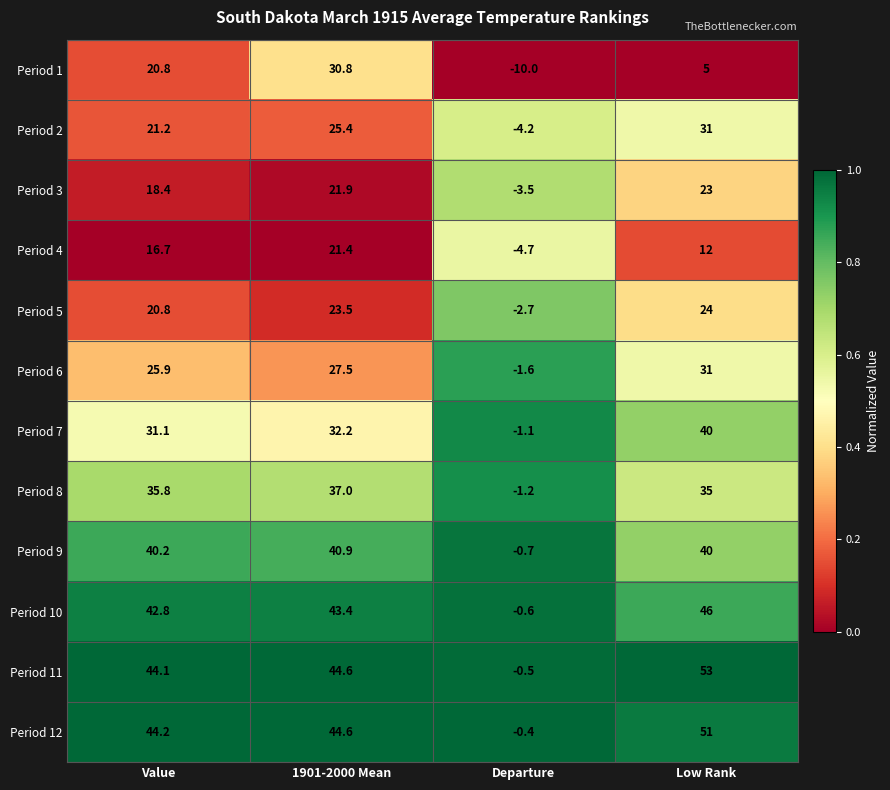

At which label does Period 12 first exceed 44?

Value